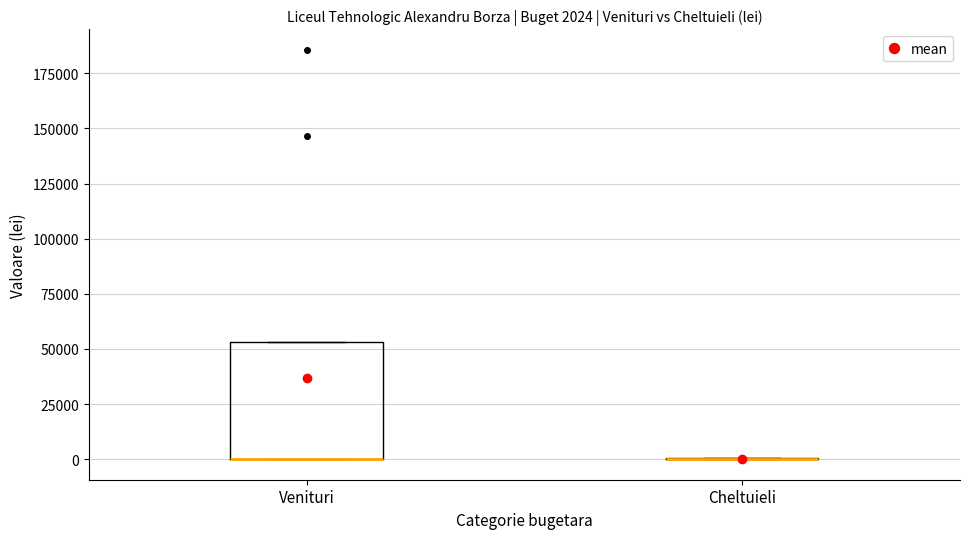

Which box is the tallest, from its lower edge to its upper edge?

Venituri